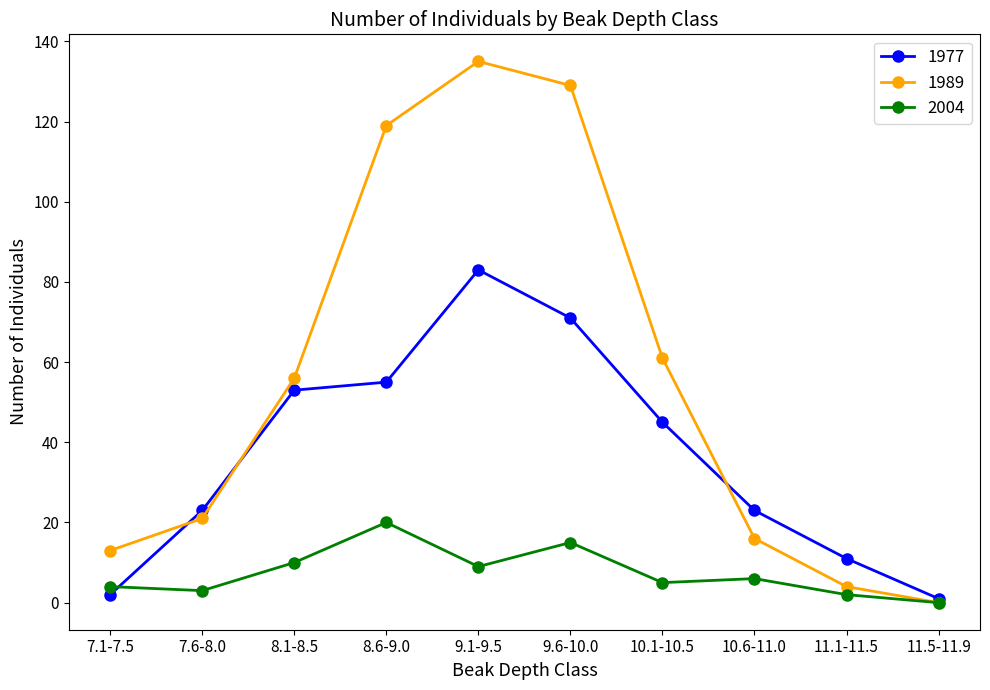

The value of 1977 at 10.1-10.5 is 45. True or false?

True